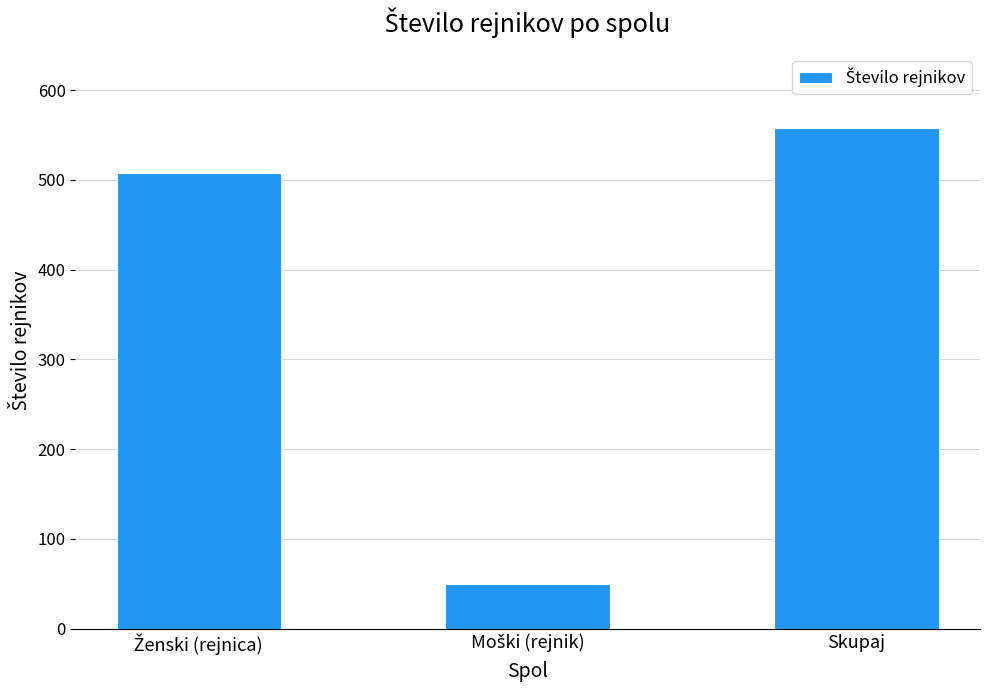

True or false: the data shows 558 at Skupaj.

True